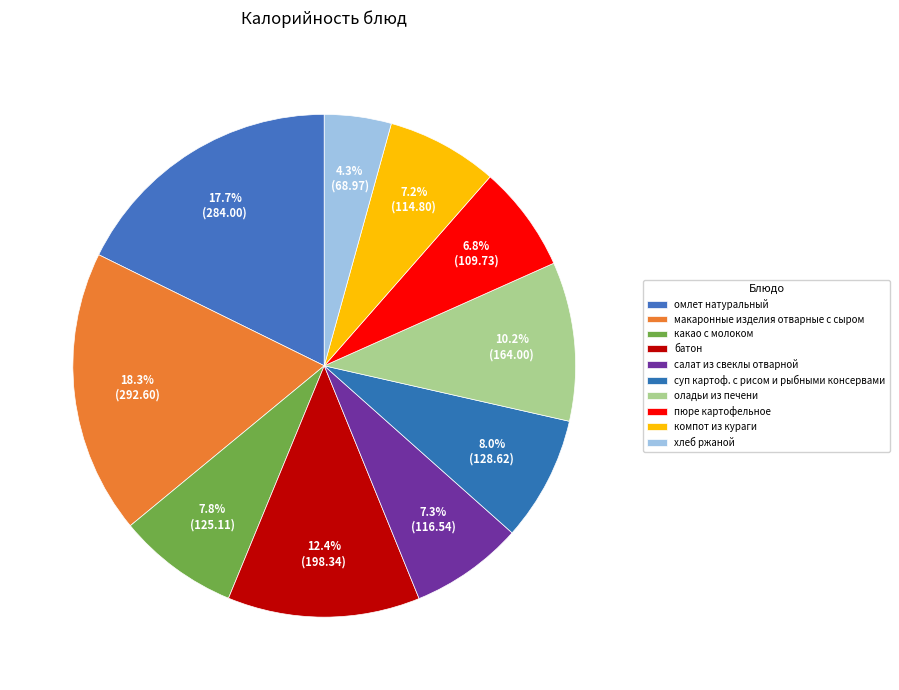

How many segments does this pie chart have?

10